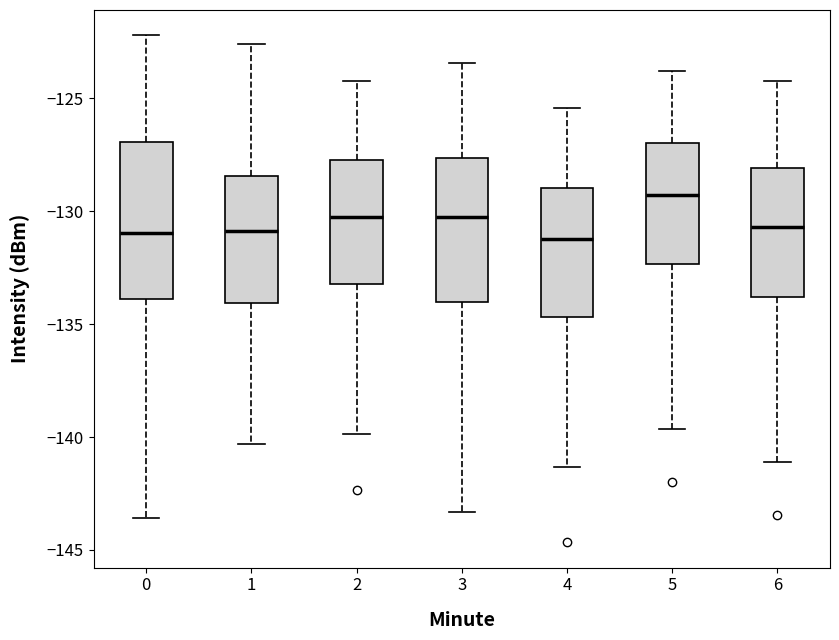

Where does the lower whisker of the box at x = 5 end on the y-axis? The values are not printed on the chart, so give them approximately, as read against the axis.

-139.5